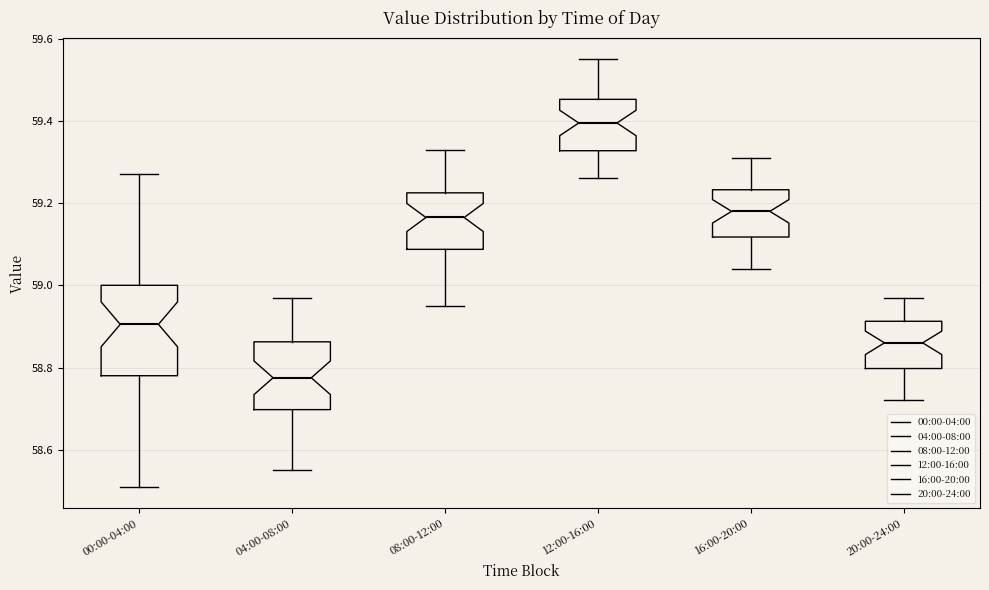

Reading left to right, read every box against the y-axis: the position of its median line, the range the box covers, and the ends of its whiskers. The values are not printed on the chart, so give them approximately, as read against the axis.

00:00-04:00: median 58.90, box 58.78 to 59.00, whiskers 58.52 to 59.28
04:00-08:00: median 58.78, box 58.70 to 58.86, whiskers 58.56 to 58.98
08:00-12:00: median 59.16, box 59.08 to 59.22, whiskers 58.96 to 59.34
12:00-16:00: median 59.40, box 59.32 to 59.46, whiskers 59.26 to 59.56
16:00-20:00: median 59.18, box 59.12 to 59.24, whiskers 59.04 to 59.32
20:00-24:00: median 58.86, box 58.80 to 58.92, whiskers 58.72 to 58.98